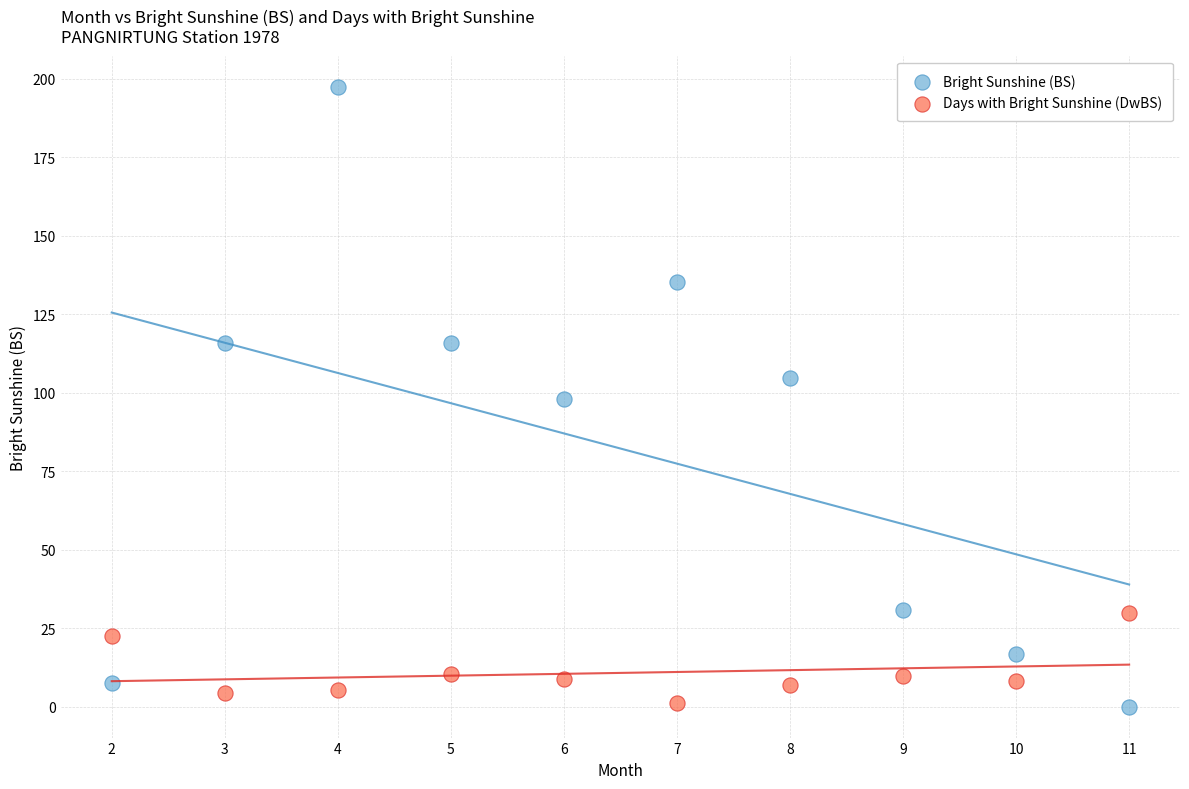

Which series contains the highest Y value?

Bright Sunshine (BS)